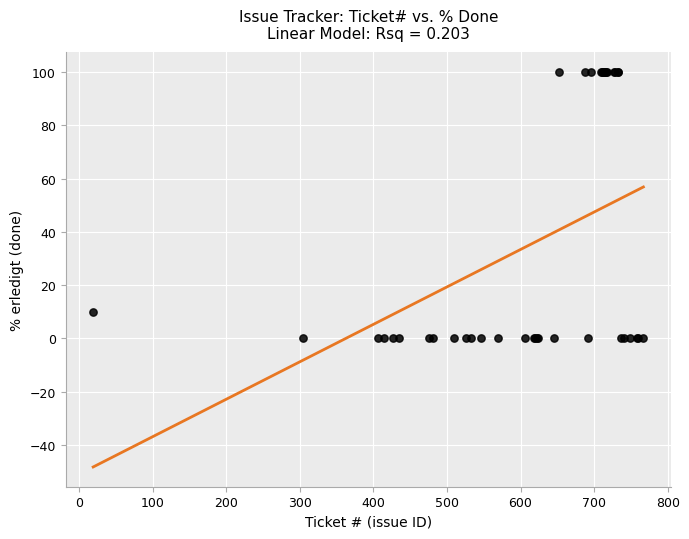

What Y value in the scatter plot is closest to 50?

10